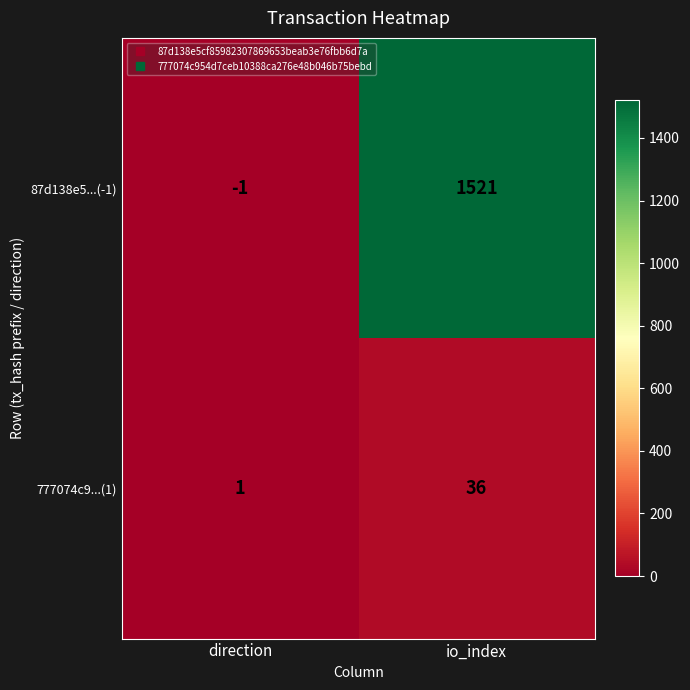

Which series has the widest spread of values?

87d138e5...(-1)